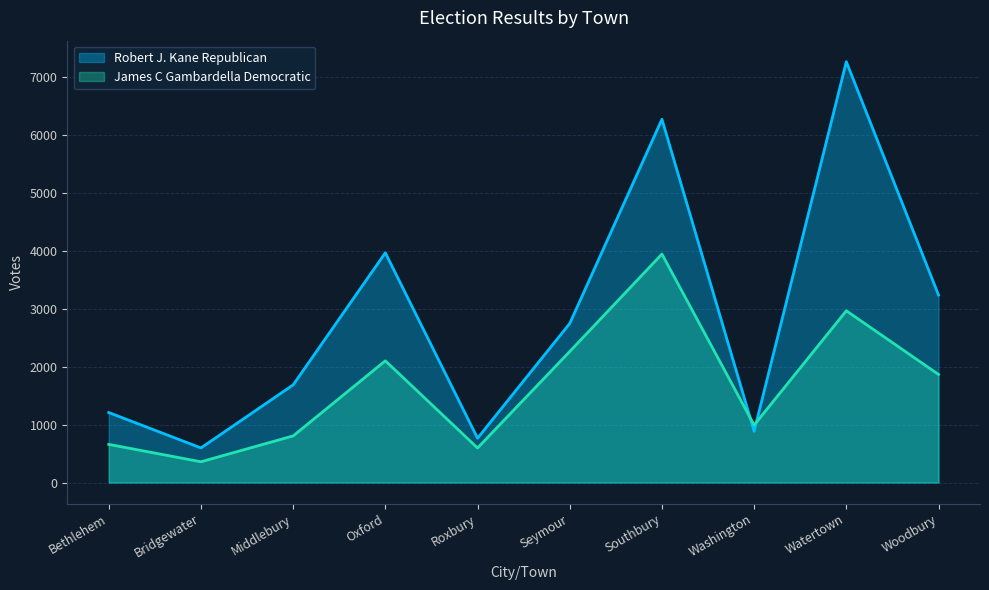

List the series in order of their peak value, lowest first.

James C Gambardella Democratic, Robert J. Kane Republican